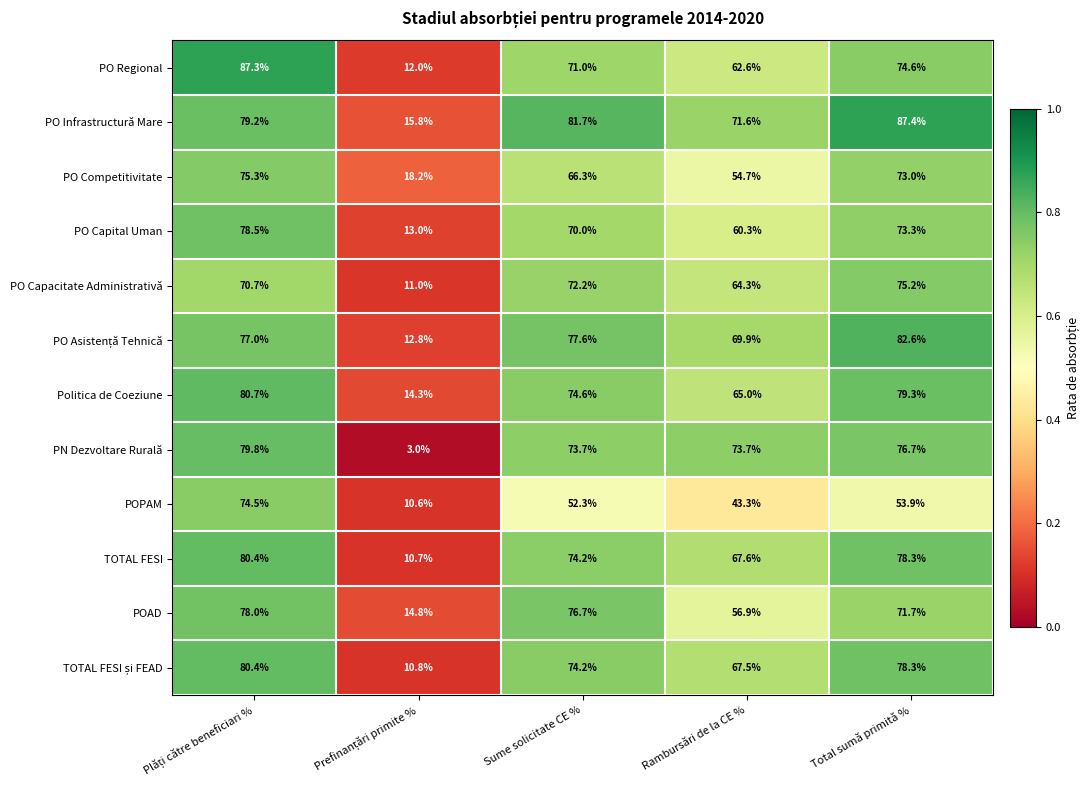

What is the maximum value shown in the chart?

87.4